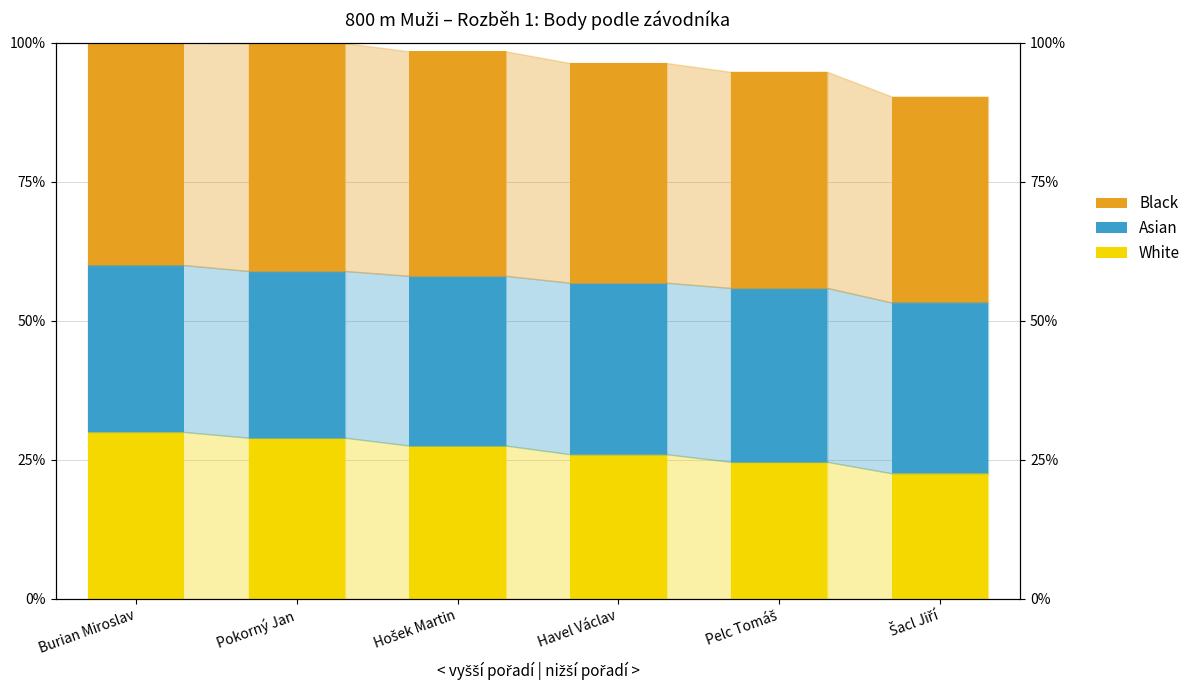

How many bars are there in each group?

3